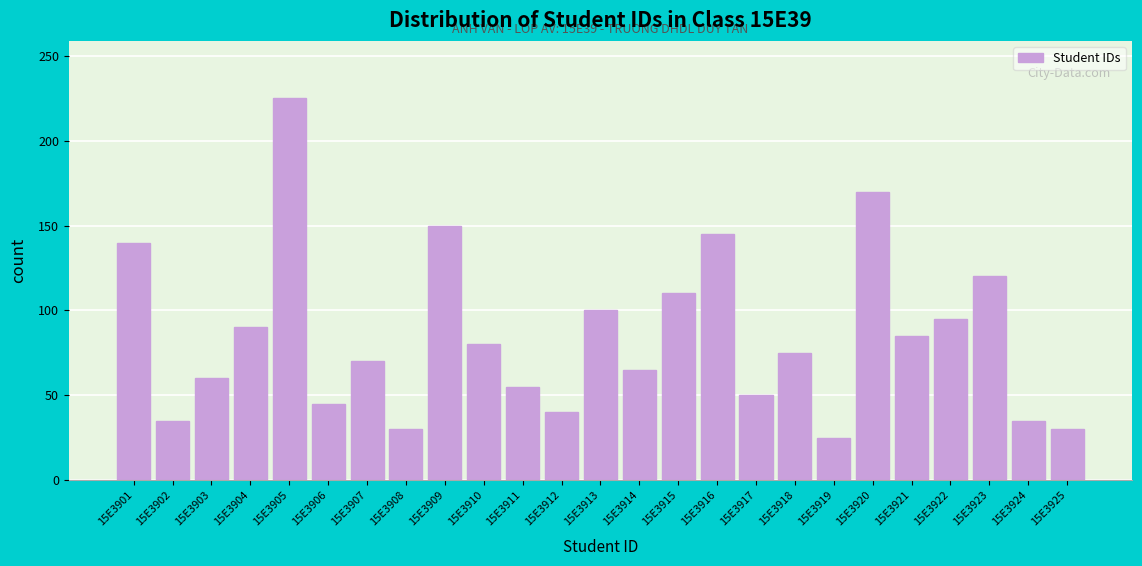

Reading left to right, what are all the values shown in this chart?

15E3901=140	15E3902=35	15E3903=60	15E3904=90	15E3905=225	15E3906=45	15E3907=70	15E3908=30	15E3909=150	15E3910=80	15E3911=55	15E3912=40	15E3913=100	15E3914=65	15E3915=110	15E3916=145	15E3917=50	15E3918=75	15E3919=25	15E3920=170	15E3921=85	15E3922=95	15E3923=120	15E3924=35	15E3925=30